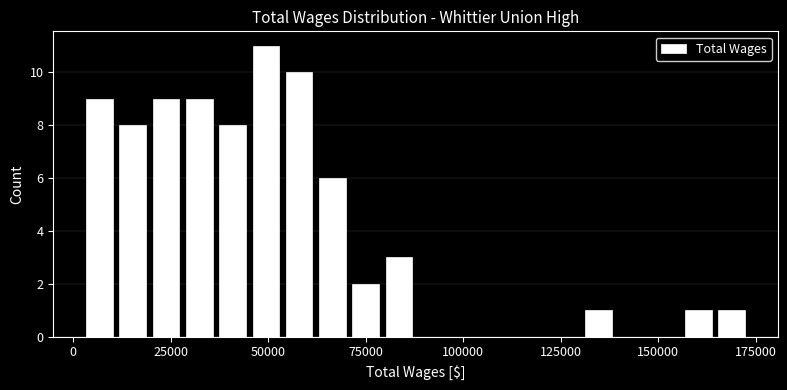

Around what value on the x-axis is the tallest bar? Give the approximate position of its centre, as read against the axis.

50000